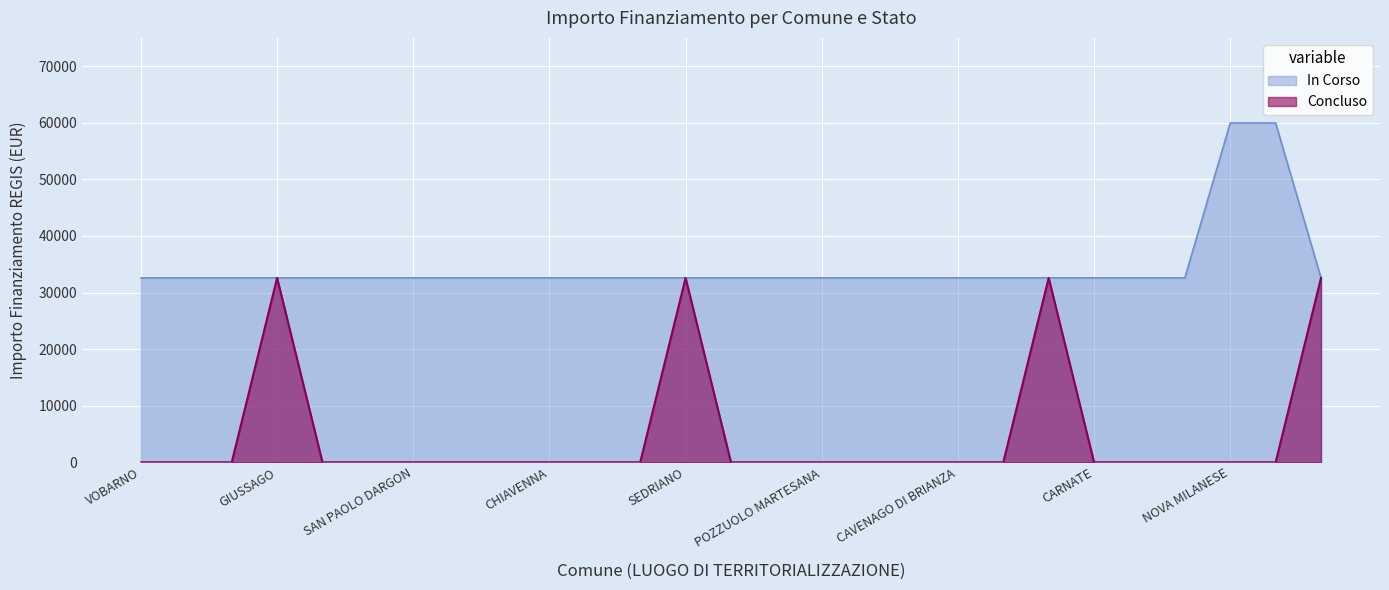

Reading left to right, transcribe all the data shown in this chart.

In Corso: VOBARNO=32589	VERDERIO=32589	VIADANA=32589	GIUSSAGO=32589	ERBUSCO=32589	BRUSAPORTO=32589	SAN PAOLO DARGON=32589	CODOGNO=32589	COSIO VALTELLINO=32589	CHIAVENNA=32589	JERAGO CON ORAGO=32589	CISLAGO=32589	SEDRIANO=32589	PERO=32589	TREZZO SULLADDA=32589	POZZUOLO MARTESANA=32589	CASTELVERDE=32589	VANZAGO=32589	CAVENAGO DI BRIANZA=32589	BORGO SAN GIACOMO=32589	CAVA MANARA=32589	CARNATE=32589	TREZZANO ROSA=32589	BESNATE=32589	NOVA MILANESE=59966	VARESE=59966	ISPRA=32589
Concluso: VOBARNO=0	VERDERIO=0	VIADANA=0	GIUSSAGO=32589	ERBUSCO=0	BRUSAPORTO=0	SAN PAOLO DARGON=0	CODOGNO=0	COSIO VALTELLINO=0	CHIAVENNA=0	JERAGO CON ORAGO=0	CISLAGO=0	SEDRIANO=32589	PERO=0	TREZZO SULLADDA=0	POZZUOLO MARTESANA=0	CASTELVERDE=0	VANZAGO=0	CAVENAGO DI BRIANZA=0	BORGO SAN GIACOMO=0	CAVA MANARA=32589	CARNATE=0	TREZZANO ROSA=0	BESNATE=0	NOVA MILANESE=0	VARESE=0	ISPRA=32589